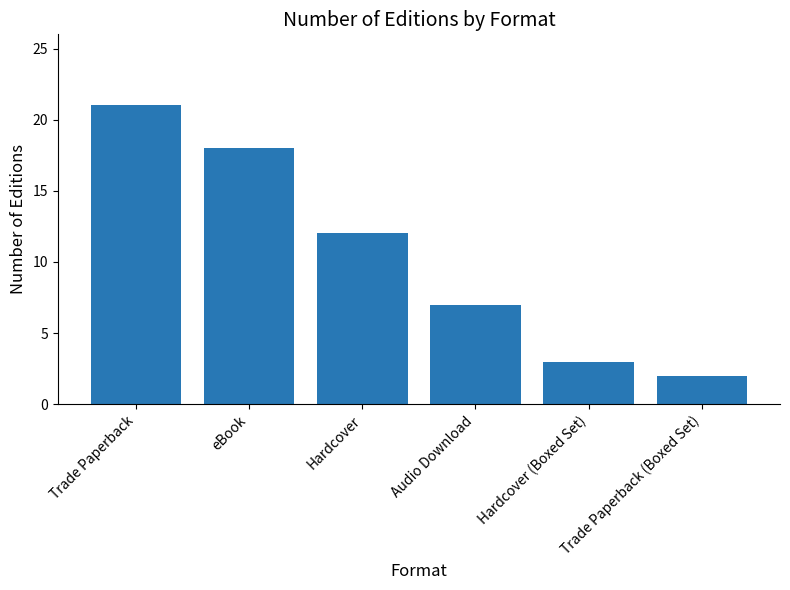

Approximately how many times larger is the value at Hardcover compared to Audio Download?

1.7